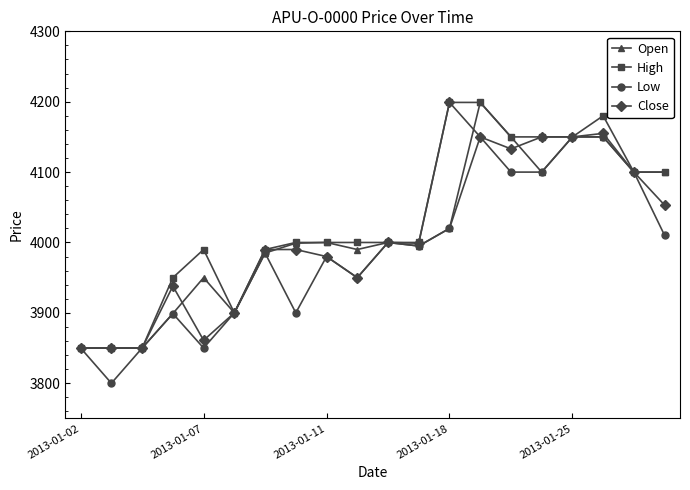

What are all the series names shown in the legend?

Open, High, Low, Close